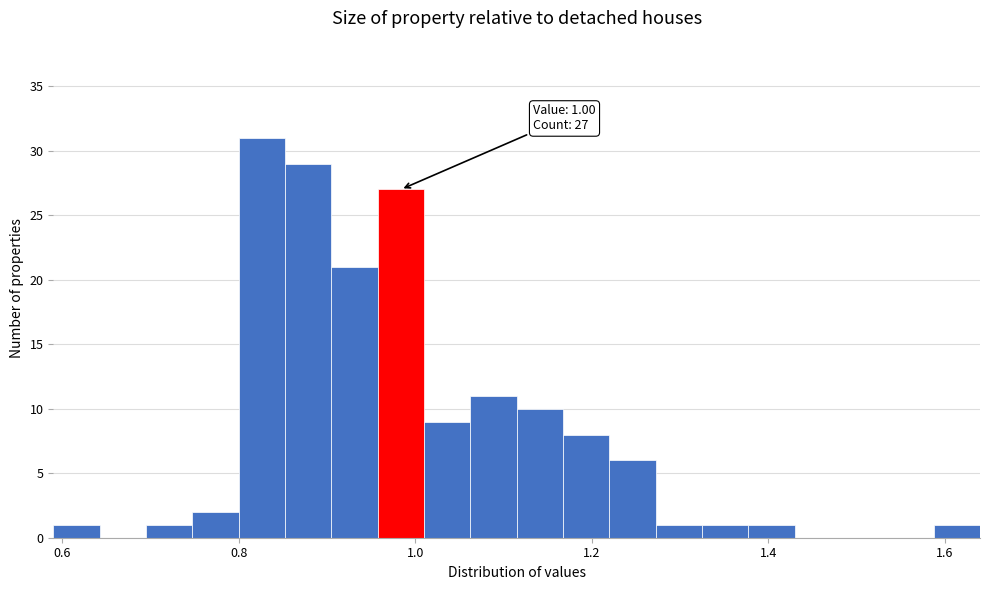

Around what value on the x-axis is the tallest bar? Give the approximate position of its centre, as read against the axis.

0.82